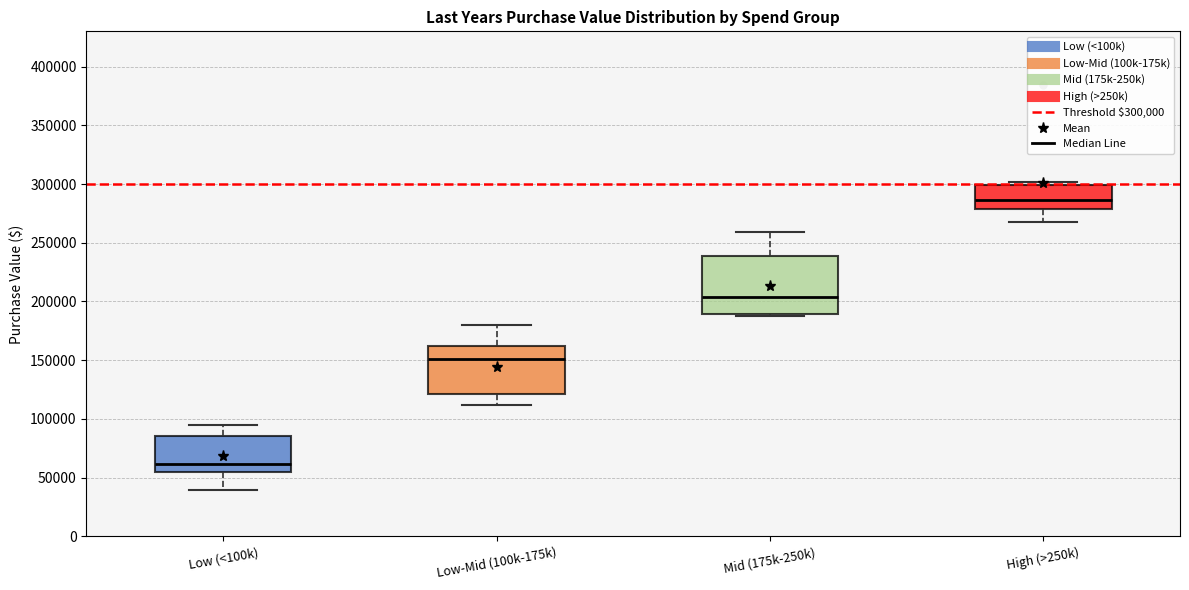

Reading left to right, read every box against the y-axis: the position of its median line, the range the box covers, and the ends of its whiskers. The values are not printed on the chart, so give them approximately, as read against the axis.

Low (<100k): median 60000, box 55000 to 85000, whiskers 40000 to 95000
Low-Mid (100k-175k): median 150000, box 120000 to 160000, whiskers 110000 to 180000
Mid (175k-250k): median 205000, box 190000 to 240000, whiskers 185000 to 260000
High (>250k): median 285000, box 280000 to 300000, whiskers 265000 to 300000 (just above the box's upper edge)